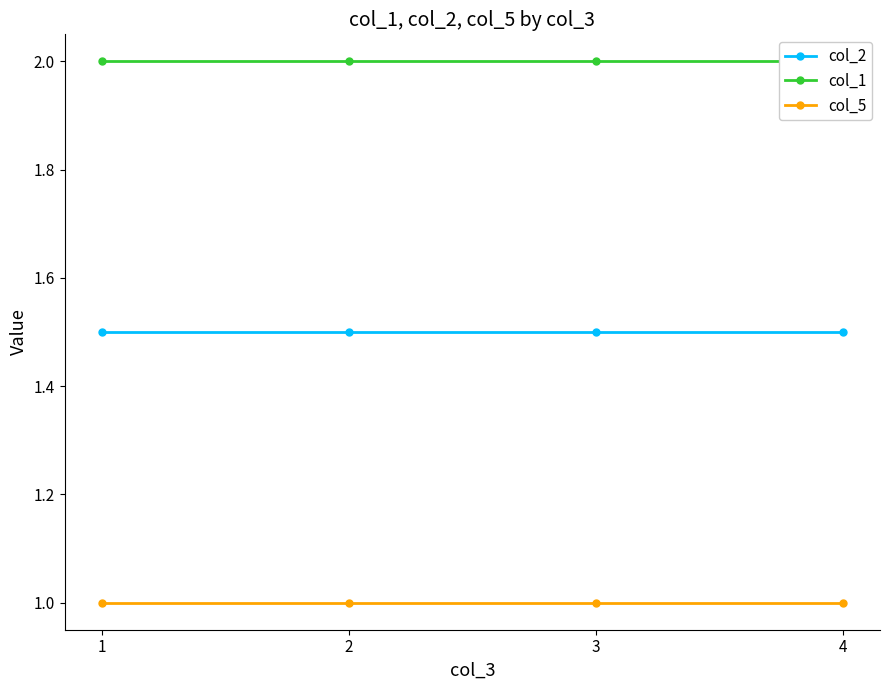

What is the smallest value displayed?

1.0